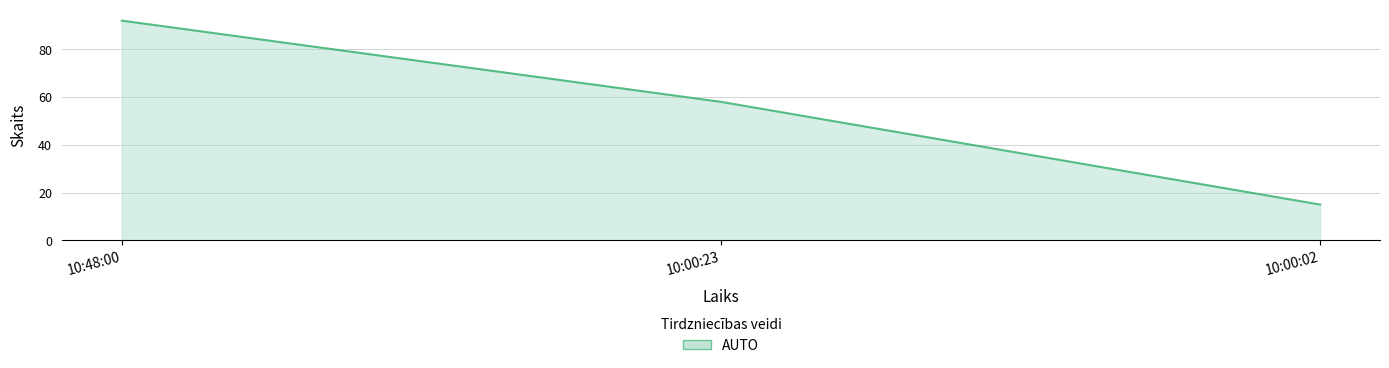

List the labels in order of value, smallest first.

10:00:02, 10:00:23, 10:48:00